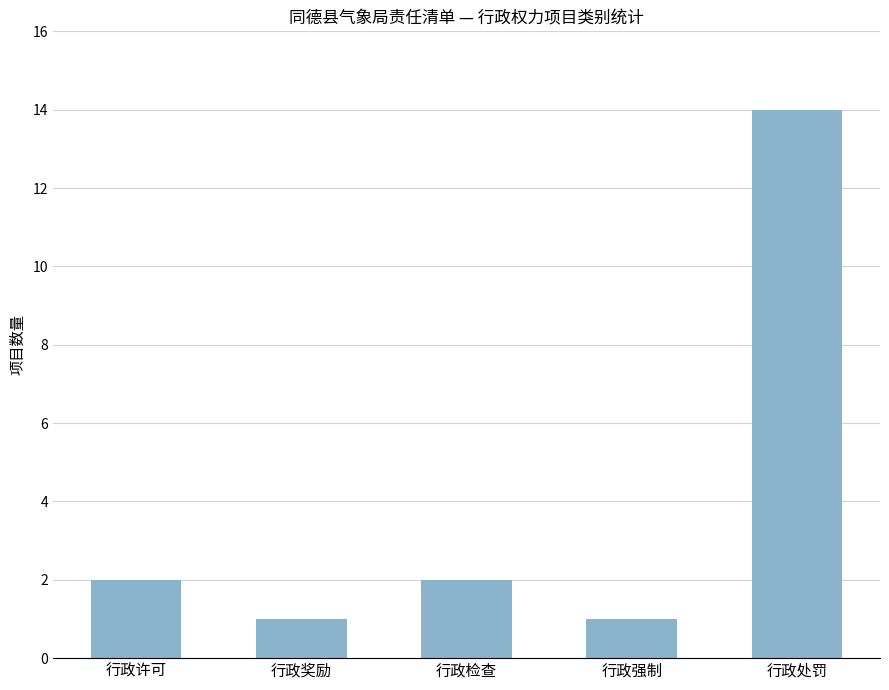

The value at 行政检查 is 1. True or false?

False